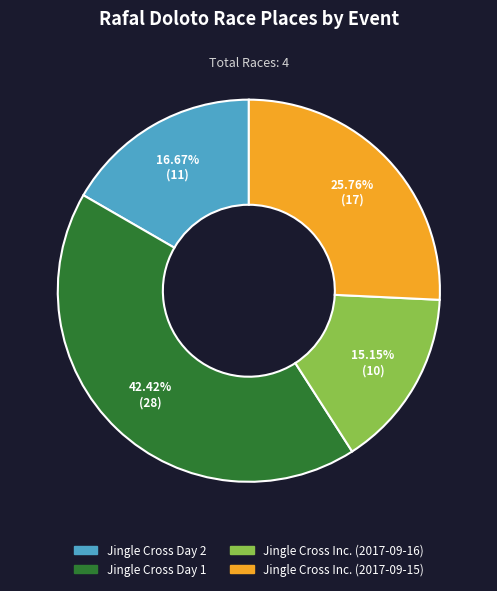

Is Jingle Cross Inc. (2017-09-15) the majority of the pie?

No